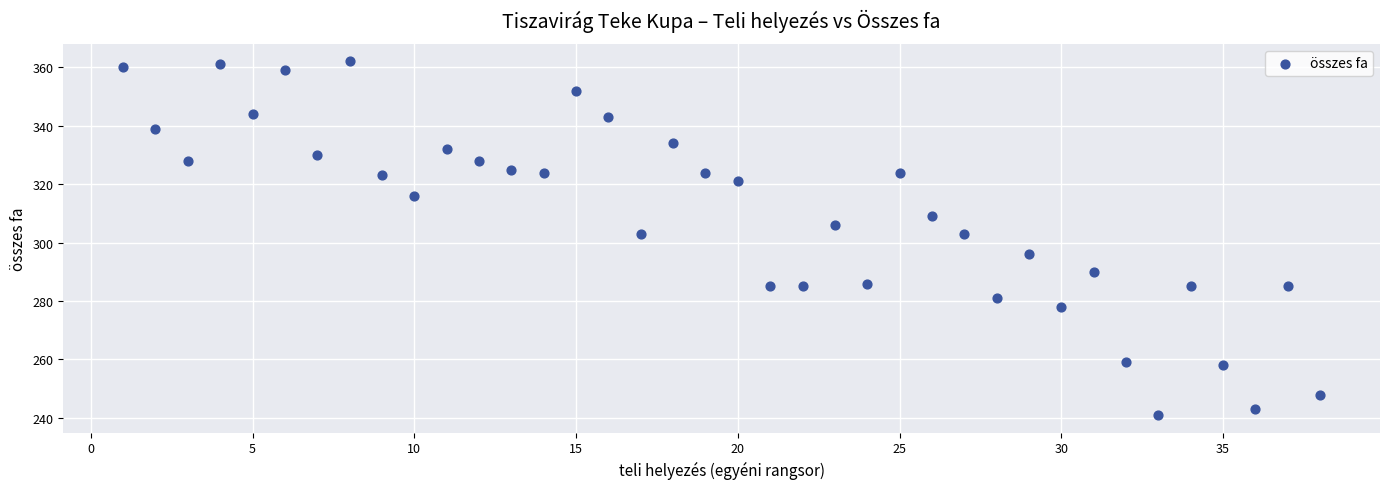

What is the range of Y values (max minus min)?

121